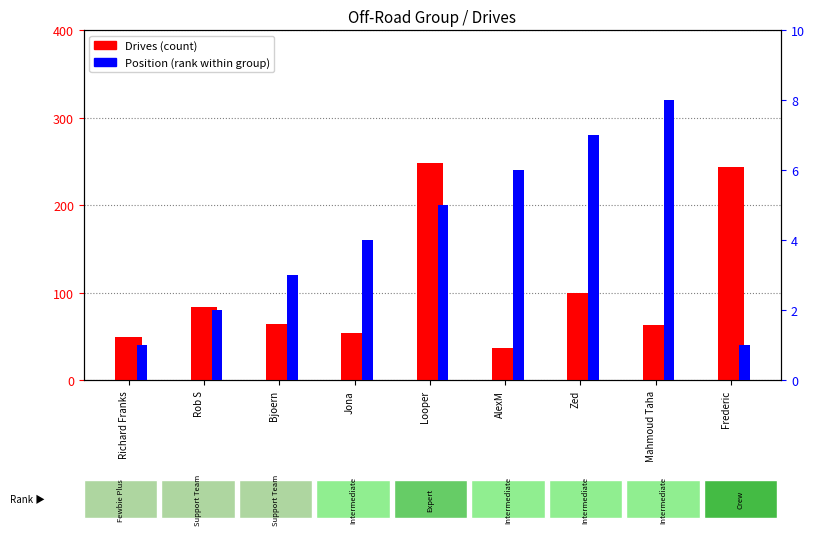

List the series in order of their peak value, highest first.

Drives, Position